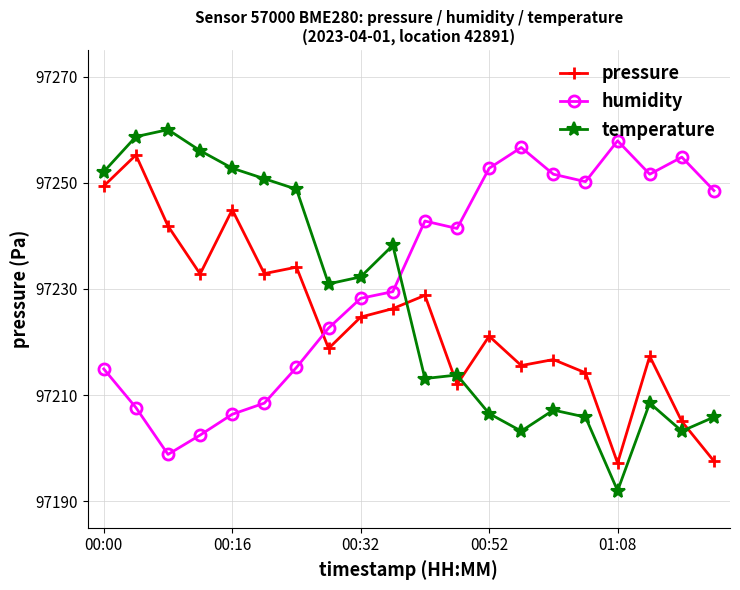

What is the value of the pressure point at the 2nd from the left?

97255.2